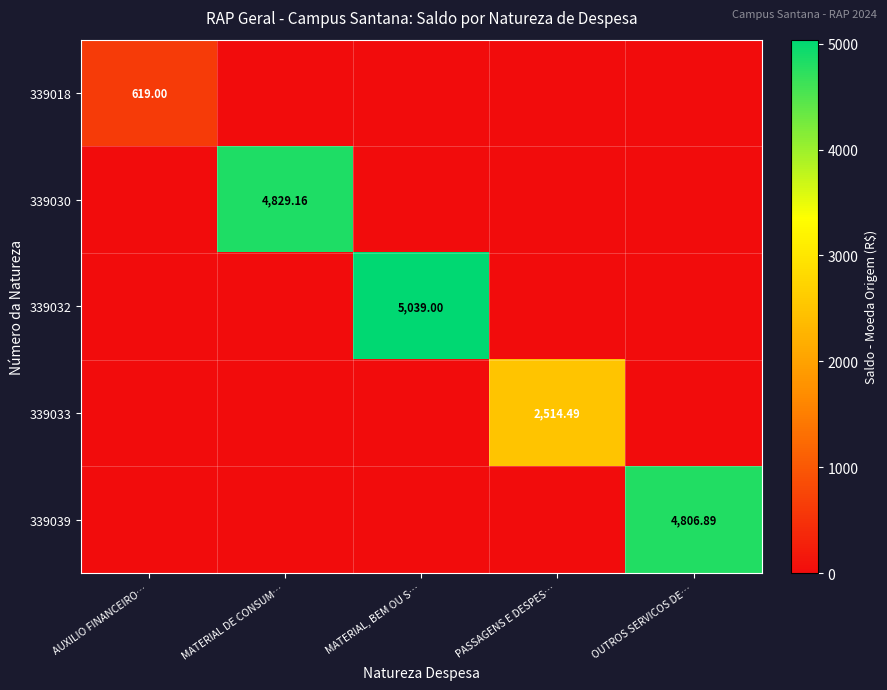

Count the number of categories in the chart.

5